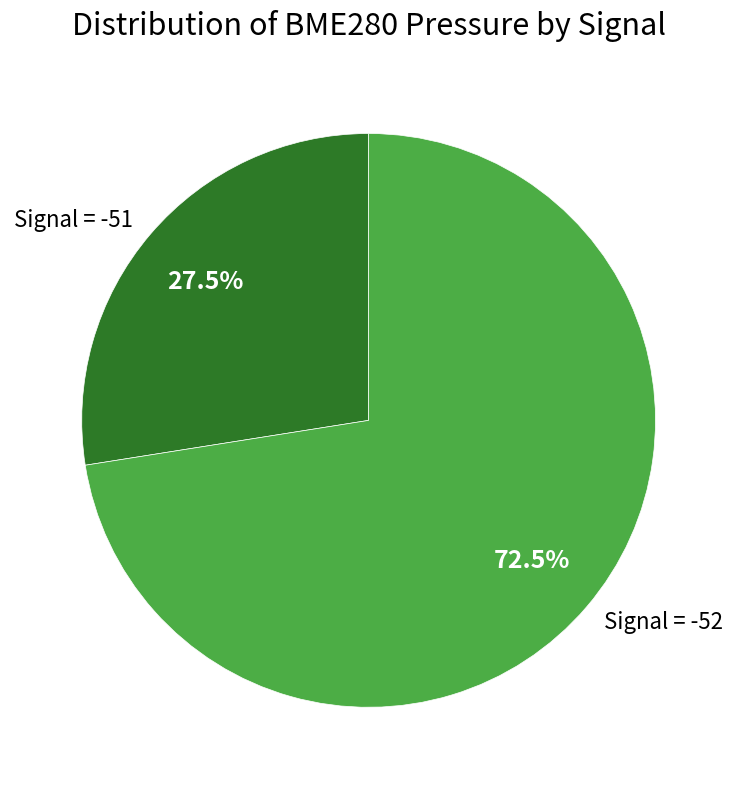

Which has a higher value, Signal = -51 or Signal = -52?

Signal = -52